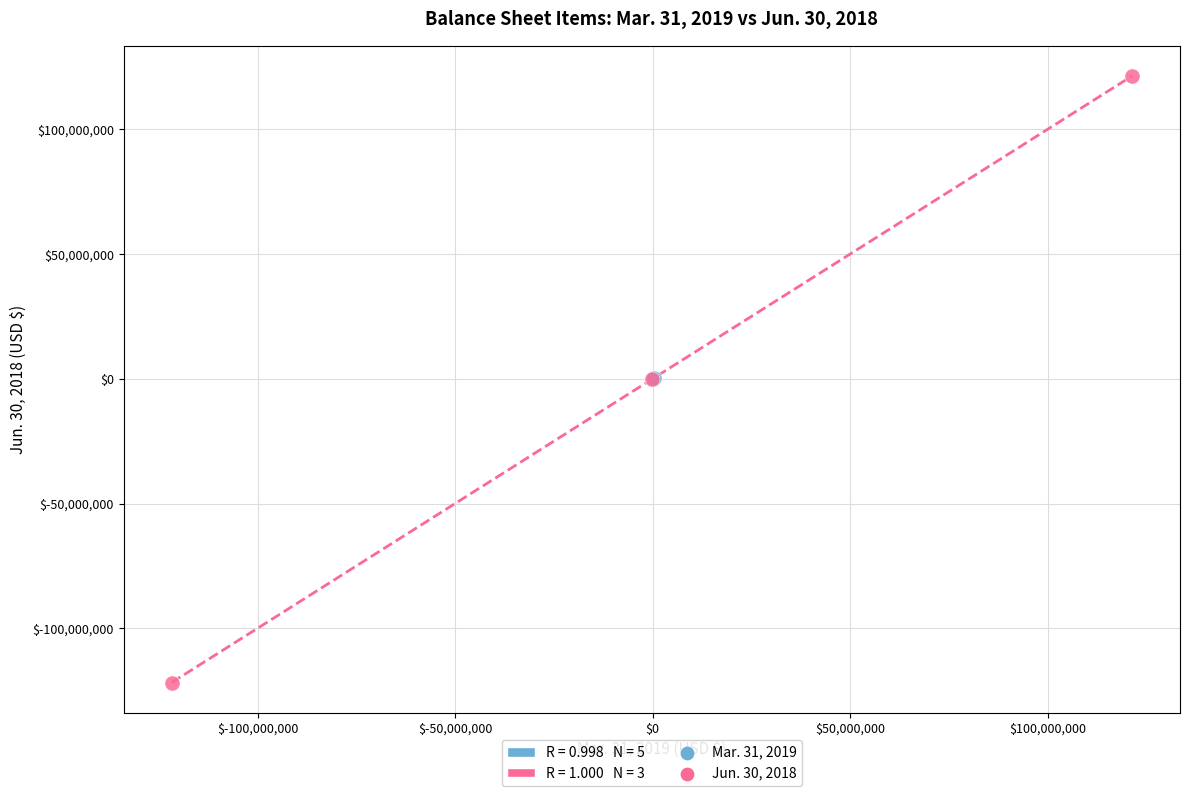

Which series reaches the maximum Y coordinate?

Jun. 30, 2018